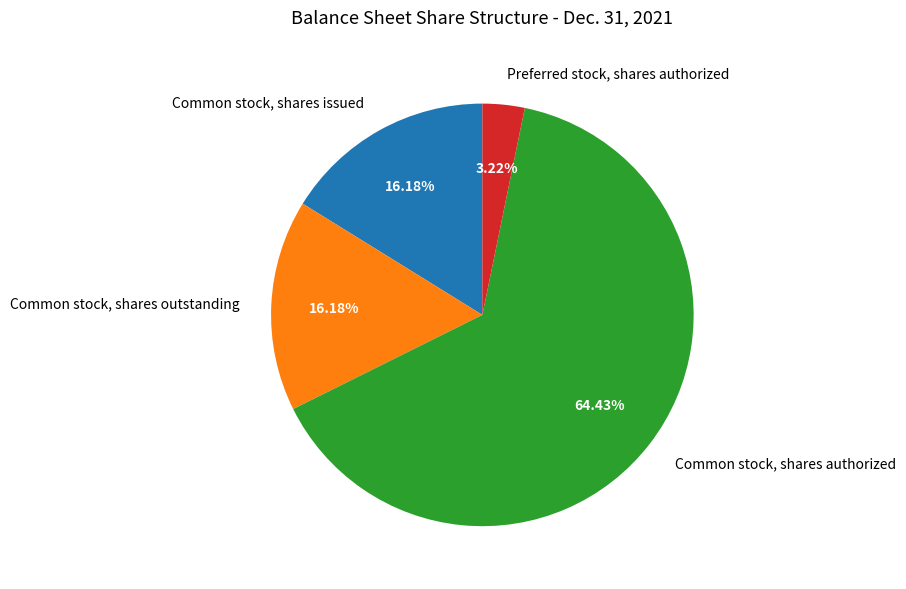

Is the sum of Common stock, shares outstanding and Preferred stock, shares authorized greater than half?

No